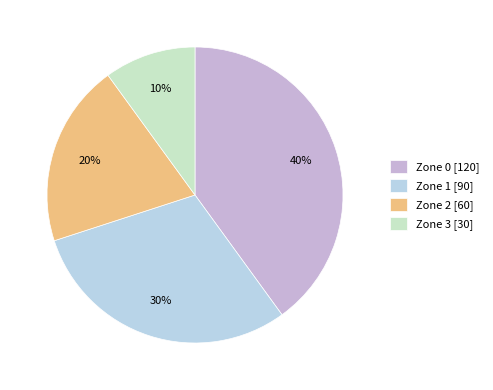

What is the ratio of the value at Zone 3 to the value at Zone 0?

0.2